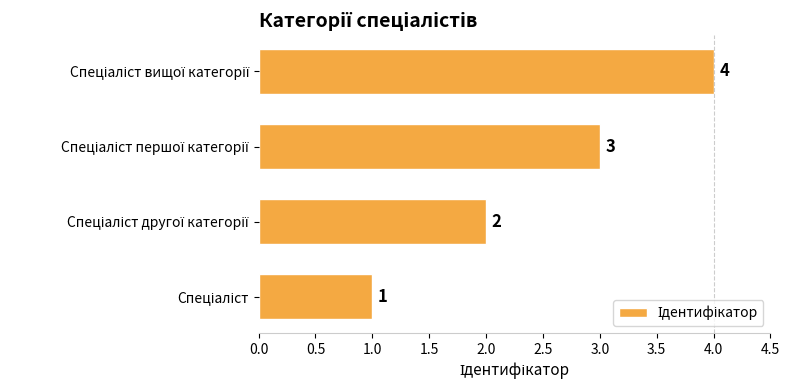

How many values are between 2 and 4?

3